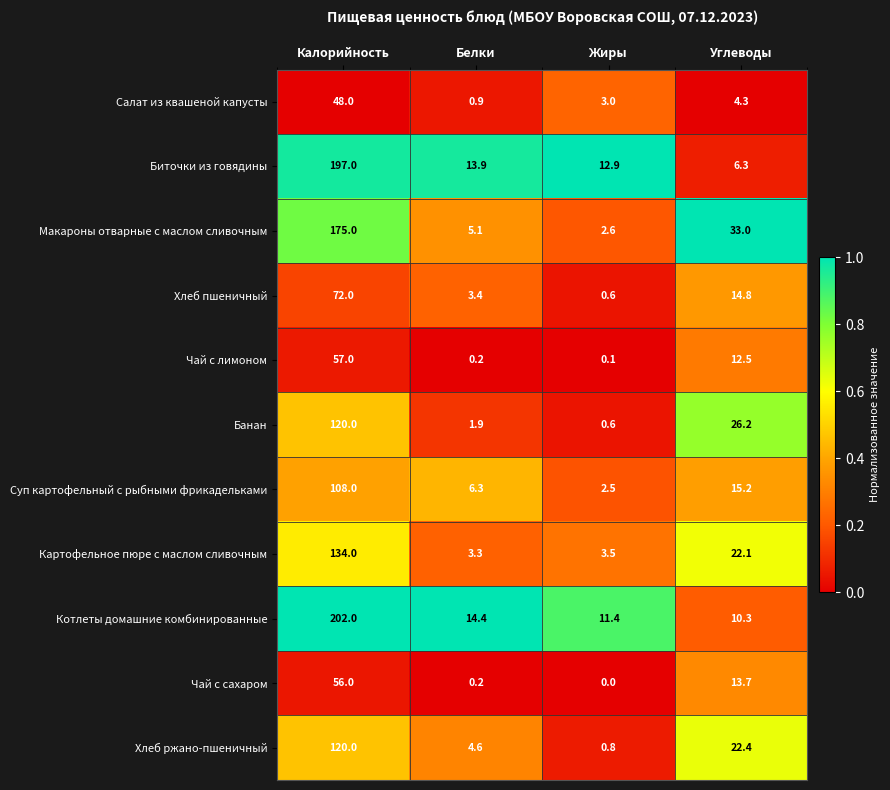

Rank the series at Углеводы from highest to lowest value.

Макароны отварные с маслом сливочным, Банан, Хлеб ржано-пшеничный, Картофельное пюре с маслом сливочным, Суп картофельный с рыбными фрикадельками, Хлеб пшеничный, Чай с сахаром, Чай с лимоном, Котлеты домашние комбинированные, Биточки из говядины, Салат из квашеной капусты